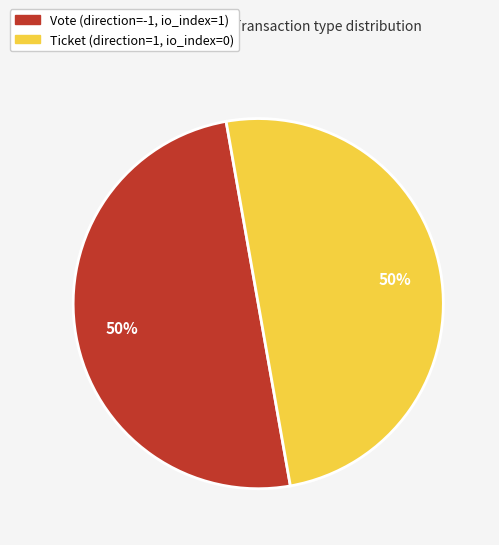

Count the number of slices in the pie.

2